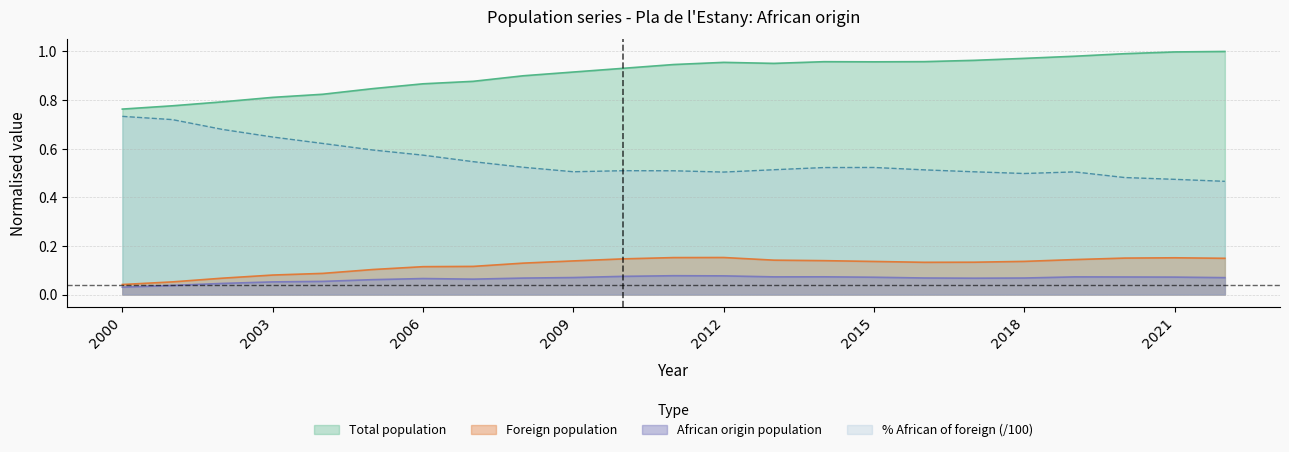

Between 2008 and 2018, which series saw the biggest shift?

Total population